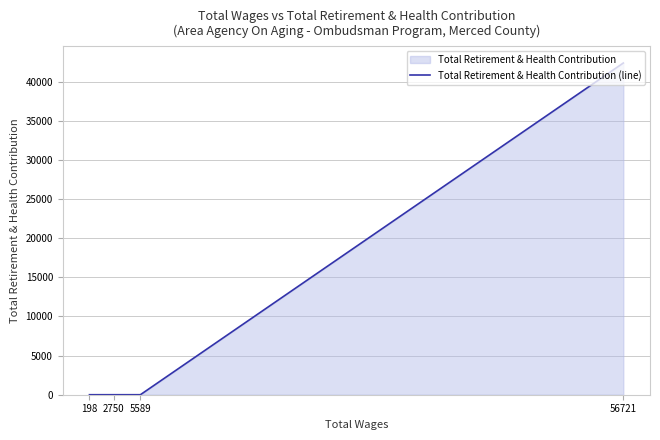

How many values exceed 0?

1